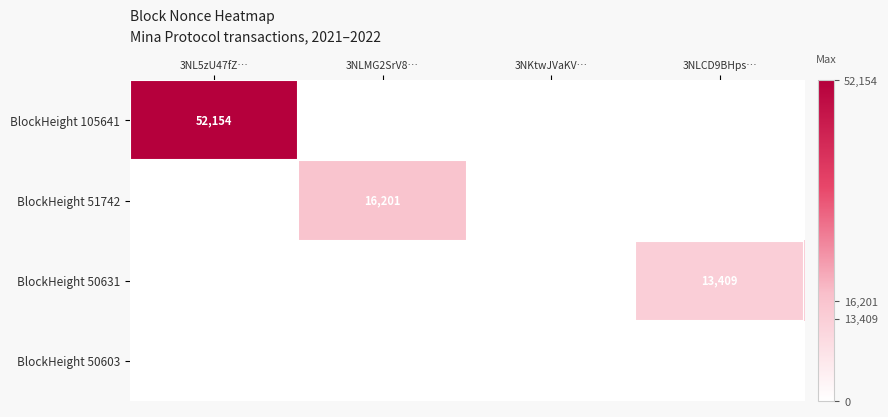

True or false: BlockHeight 105641 has a value of 52154 at 3NL5zU47fZ….

True